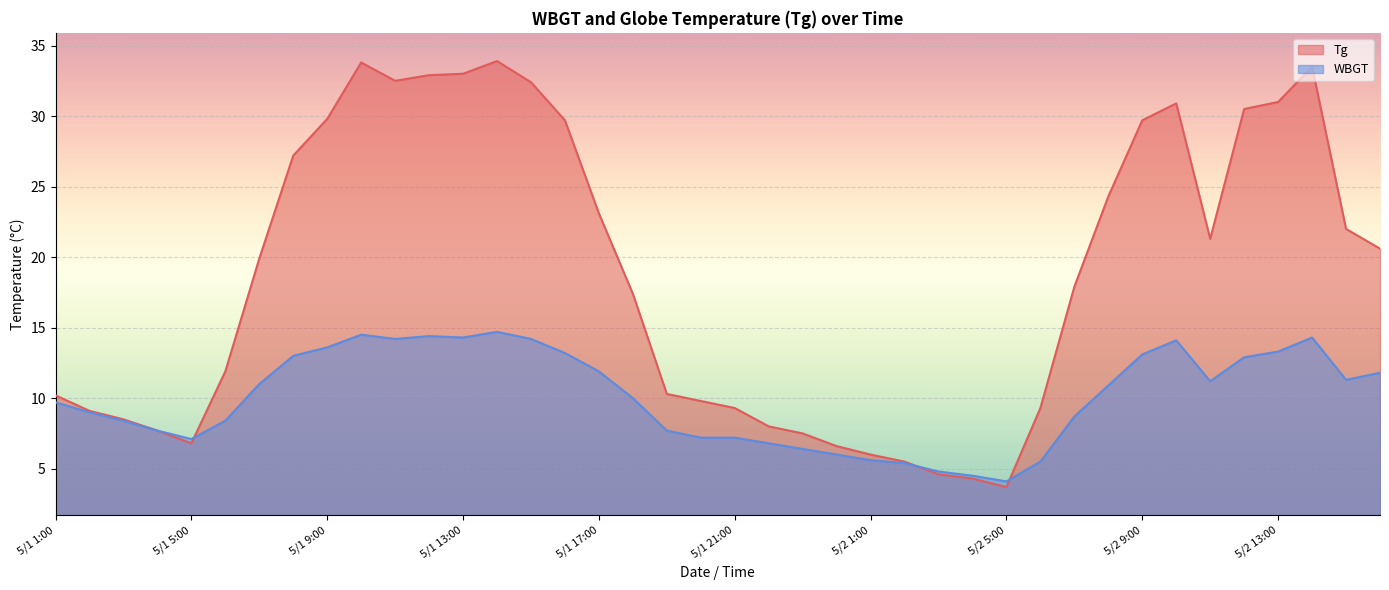

At which category is the sum across all series the highest?

5/1 14:00